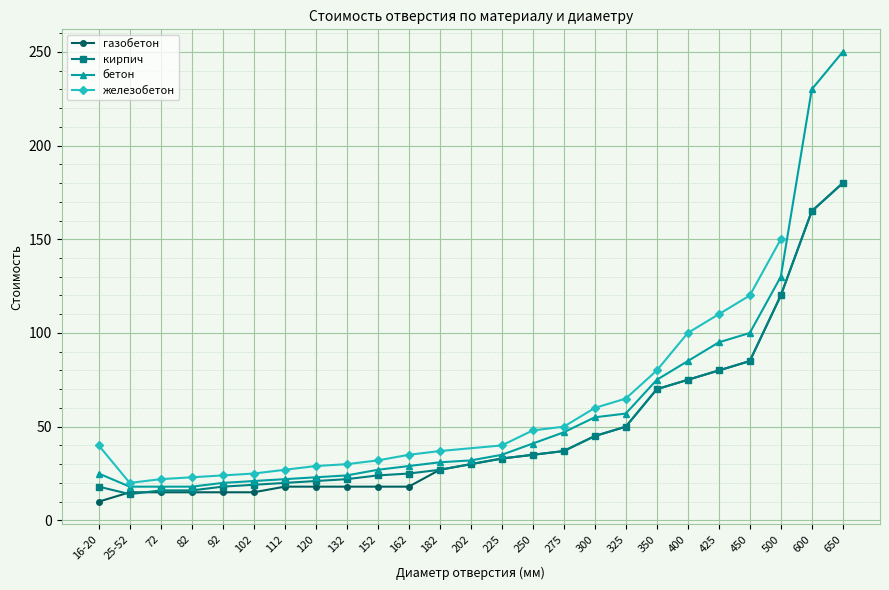

How many values in the бетон series are below 32?

12